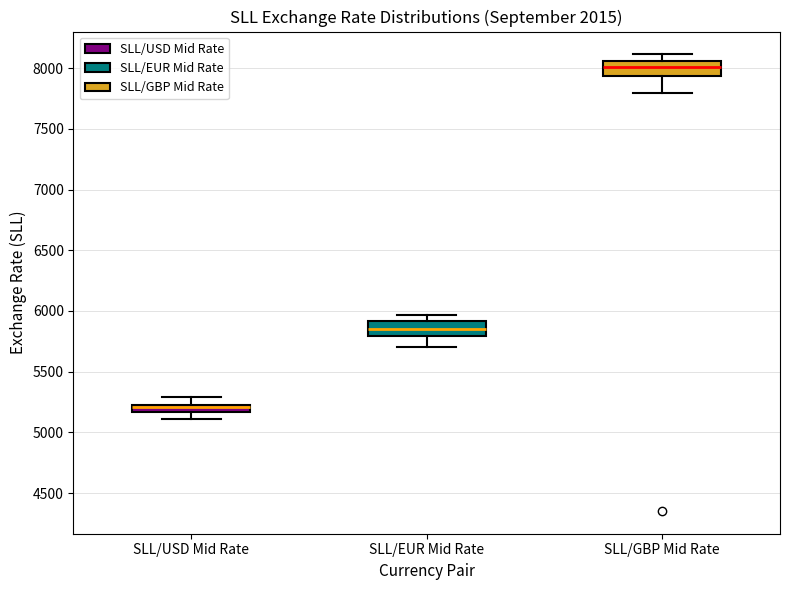

Which box has the highest median line?

SLL/GBP Mid Rate